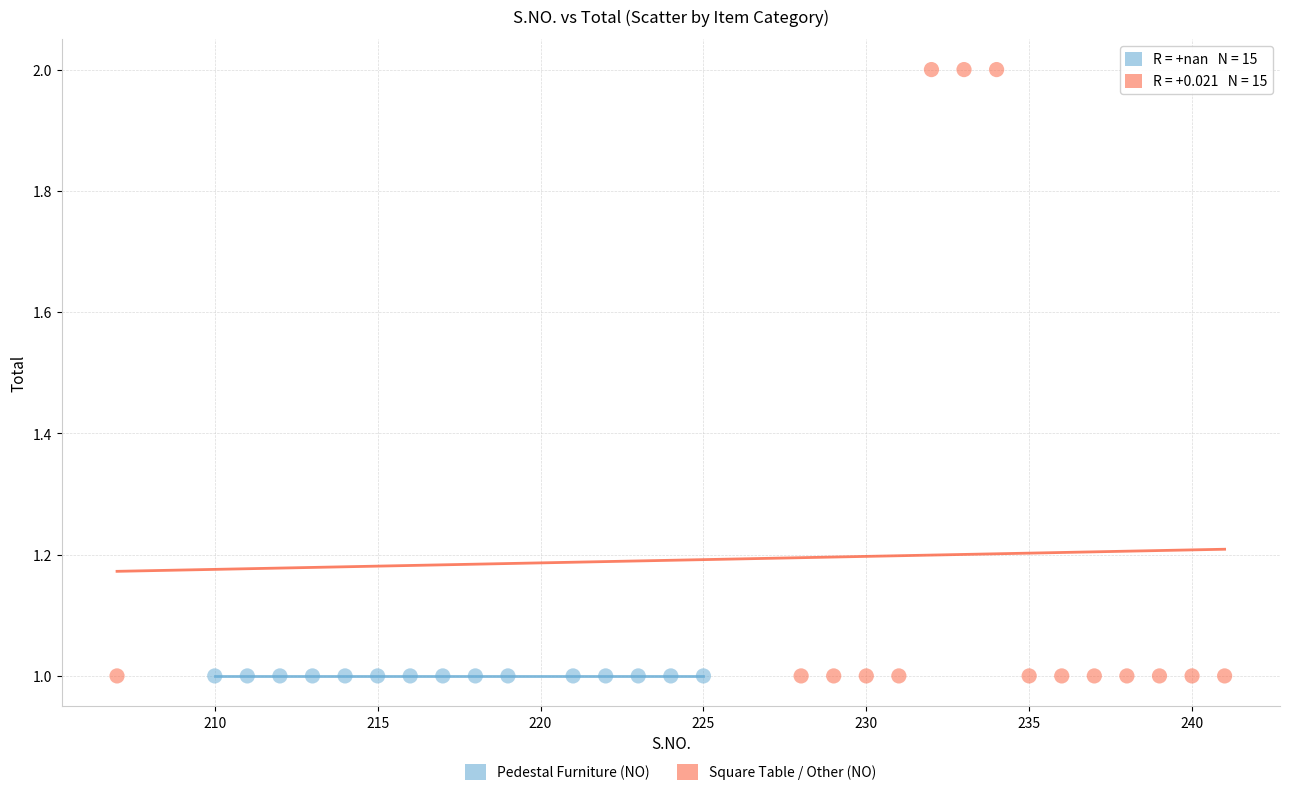

Which series reaches the maximum Y coordinate?

Square Table / Other (NO)